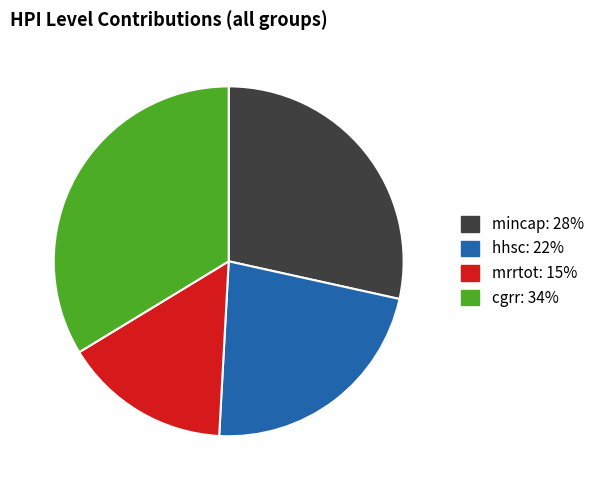

Do mrrtot and cgrr together represent more than half of the pie?

No